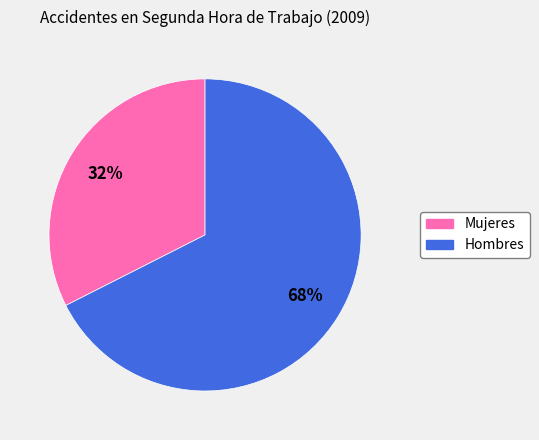

Is Mujeres the majority of the pie?

No